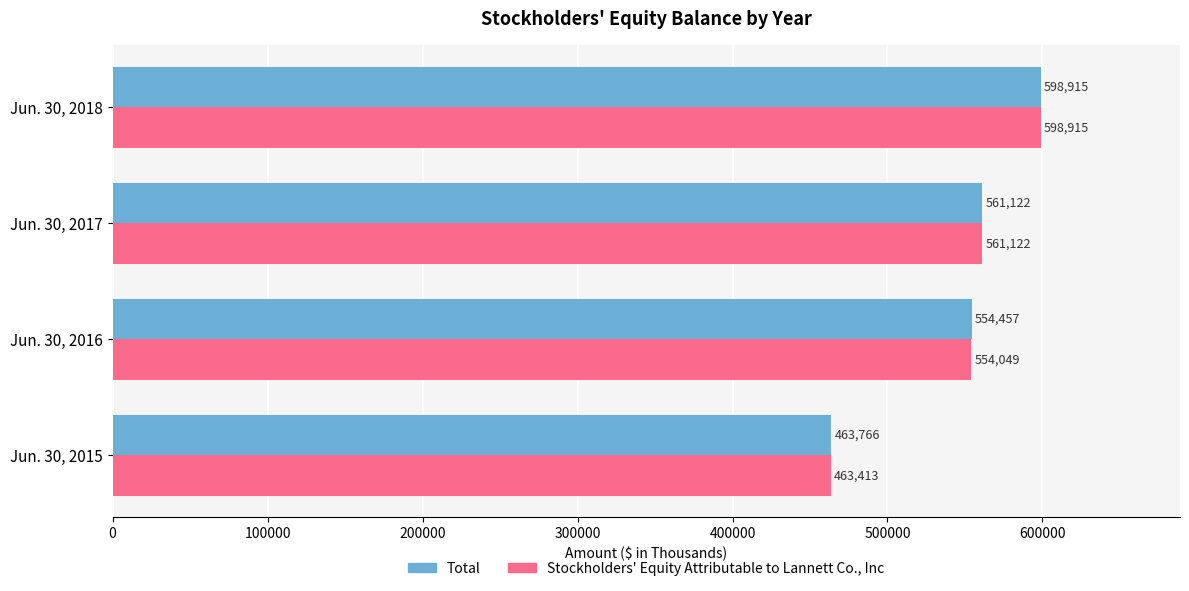

At which label is Total closest to 531340?

Jun. 30, 2016